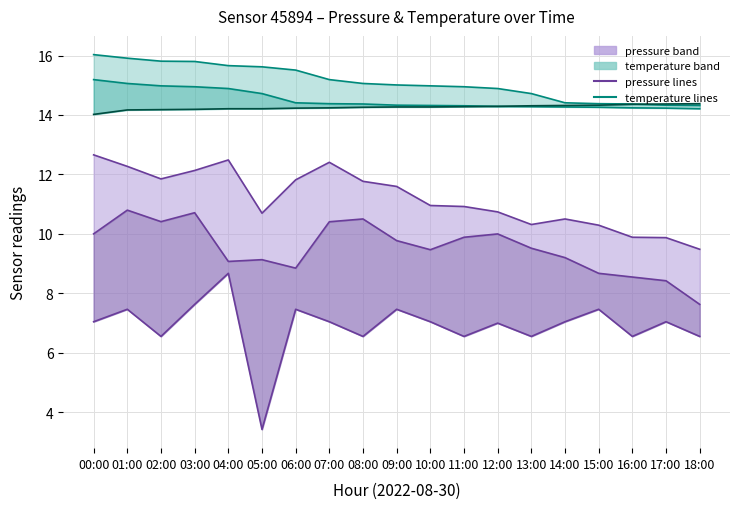

What is the label of the 8th point from the left?

07:00